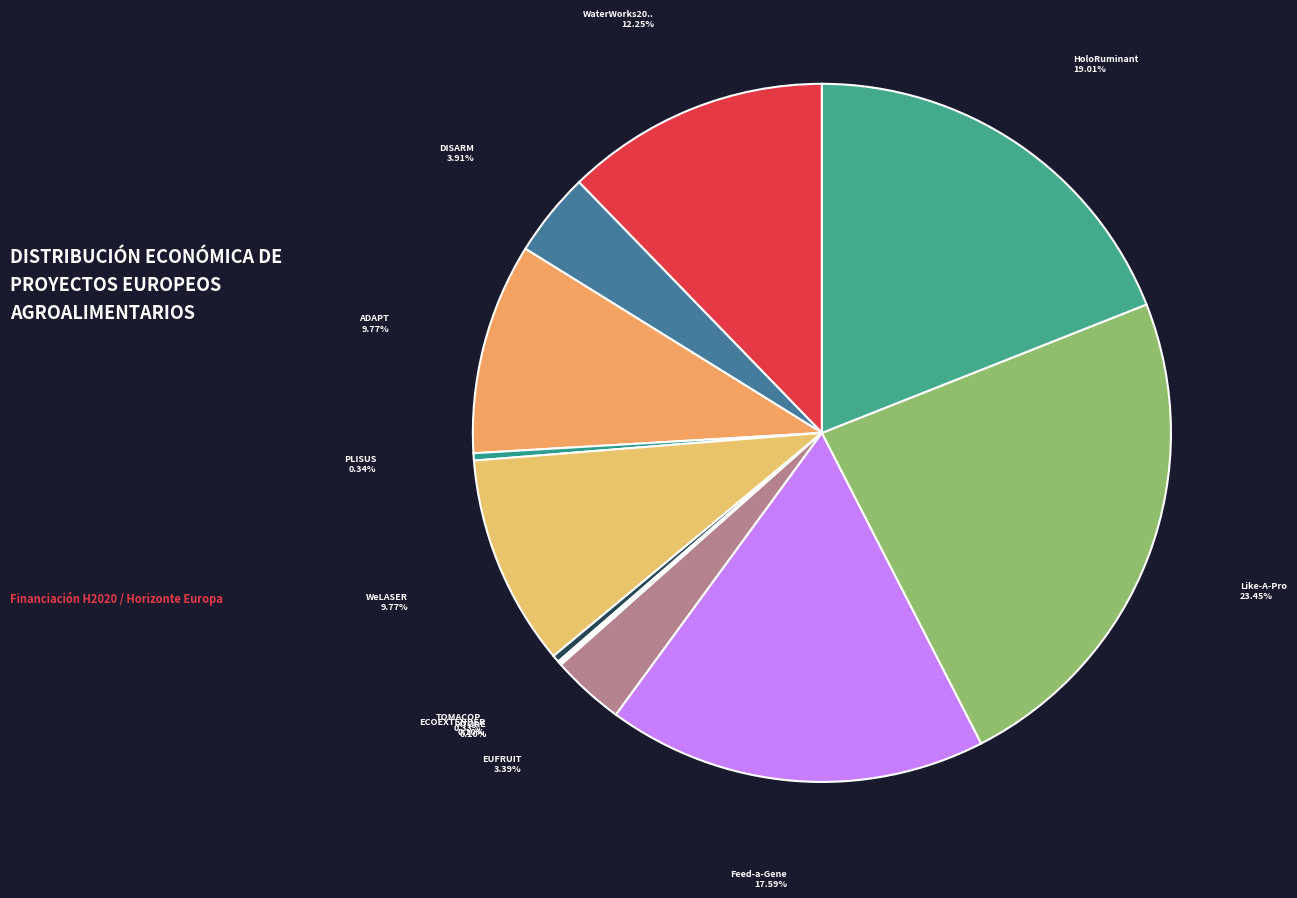

Which category has the biggest portion of the pie?

Like-A-Pro